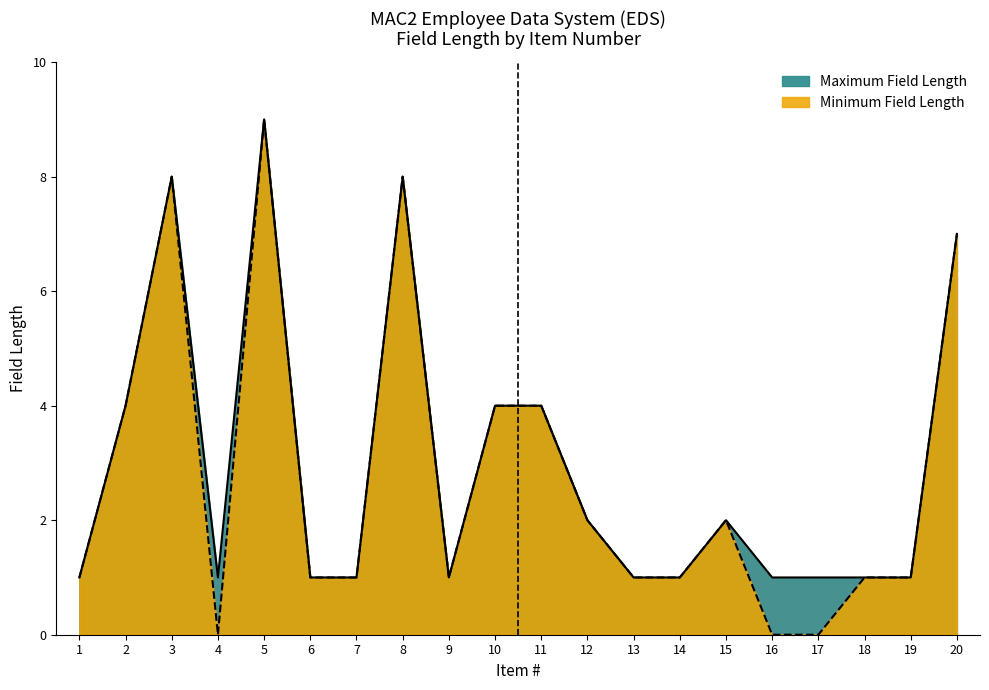

Does the chart display data point markers on the line(s)?

No